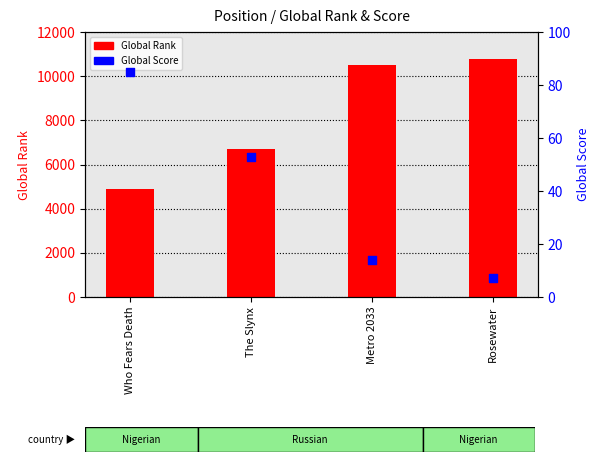

Is the value of Global Rank at Who Fears Death greater than the value of Global Score at Who Fears Death?

Yes